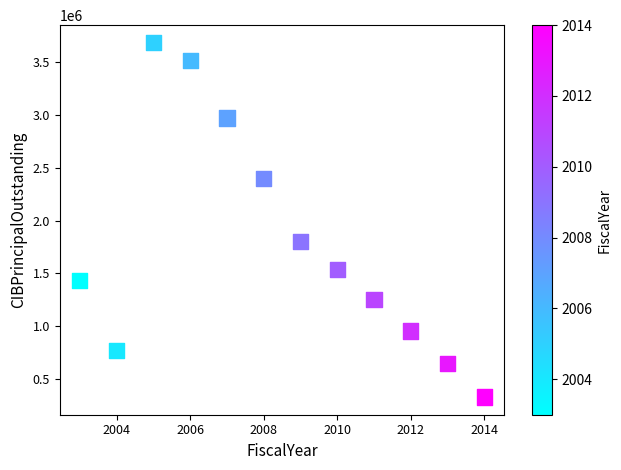

What is the average Y value?

1774691.4